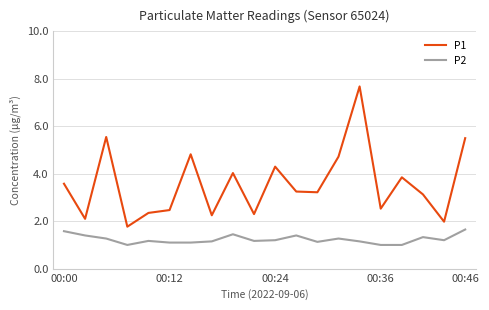

Which series has the largest range (max minus min)?

P1